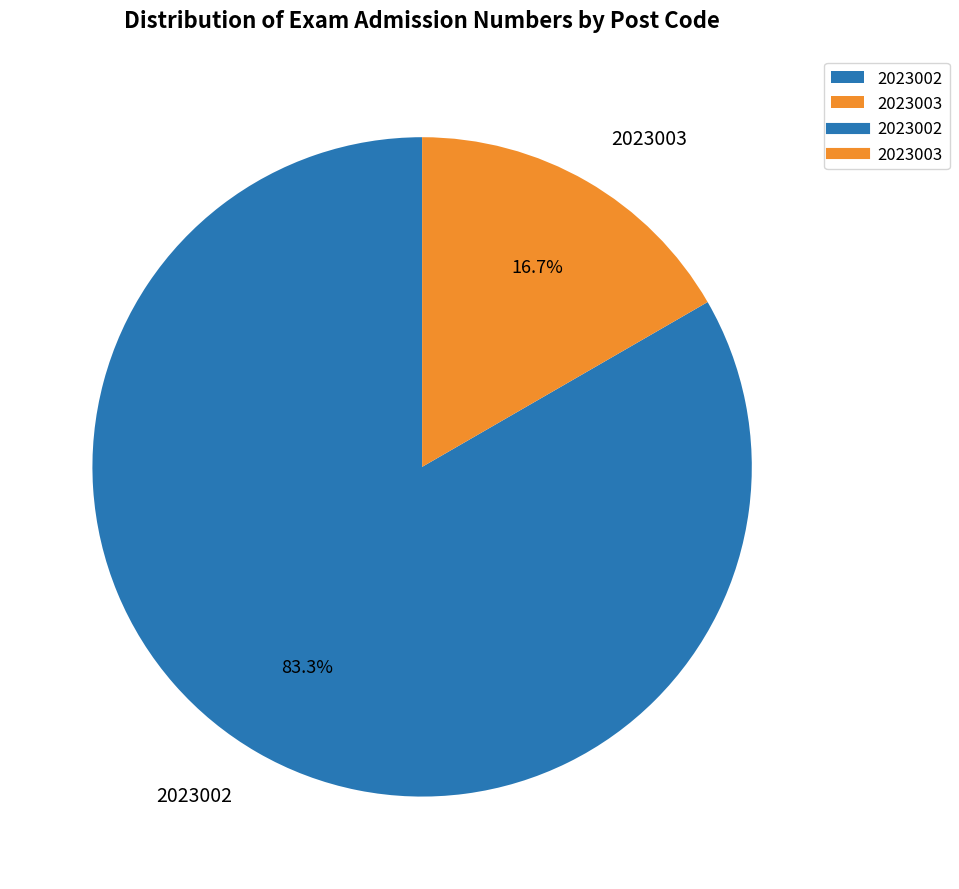

What is the largest slice in the pie chart?

2023002